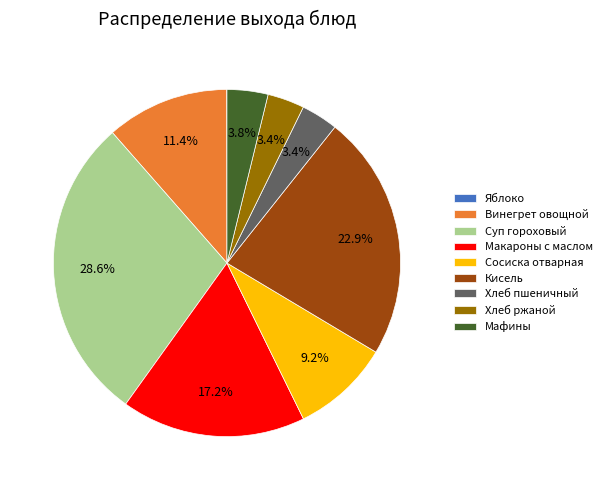

Does Хлеб ржаной account for over 50% of the chart?

No